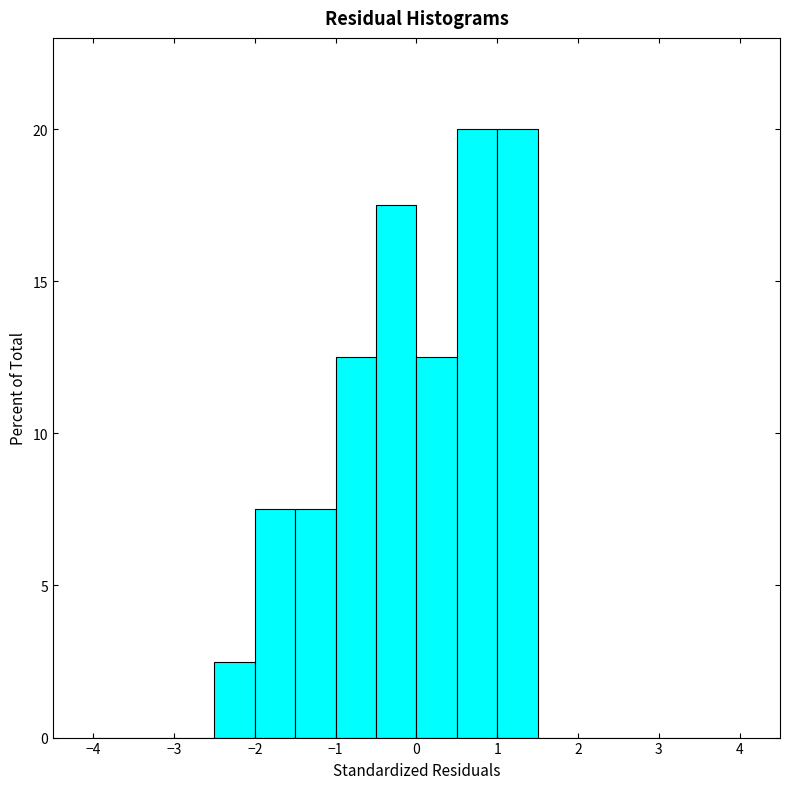

How tall is the bar that spans -1.5 to -1.0 on the x-axis? The values are not printed on the chart, so give them approximately, as read against the axis.

7.5